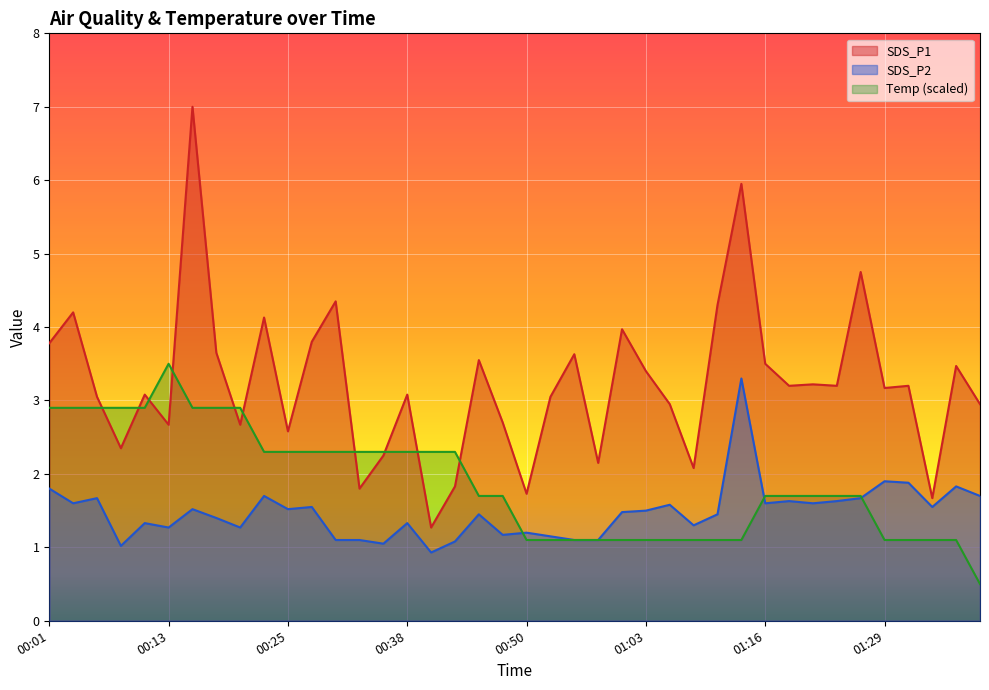

The SDS_P1 series shows 4.4 at 00:48. True or false?

False